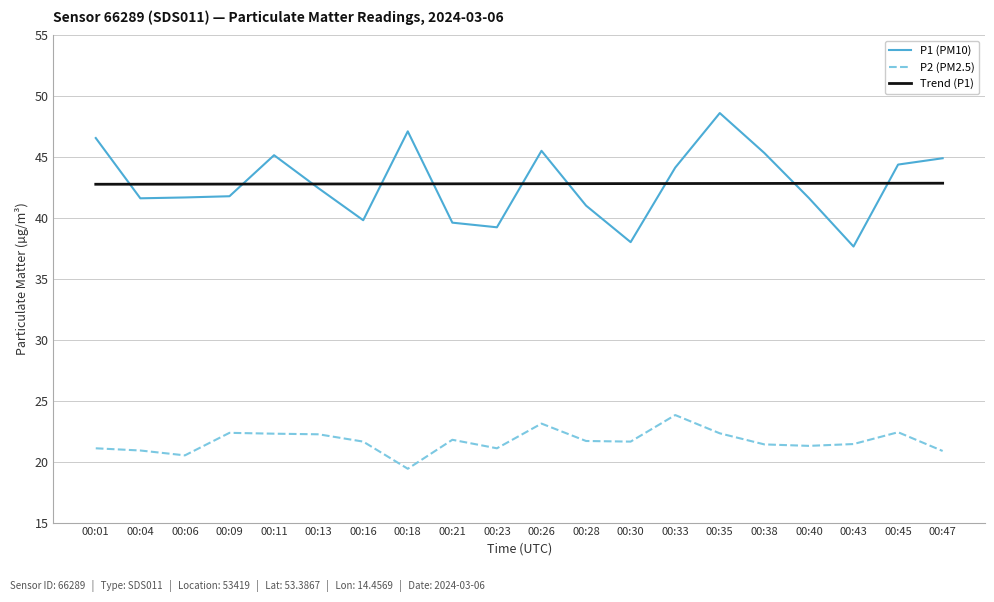

At which label does P2 (PM2.5) reach its minimum?

00:18